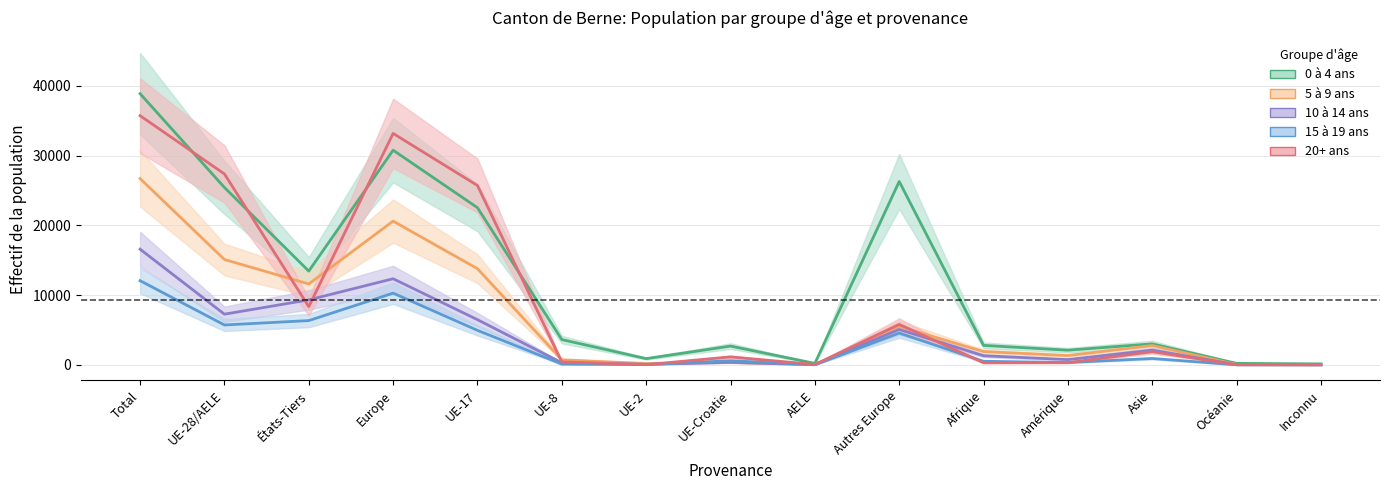

Which category has the lowest value across all series?

Inconnu